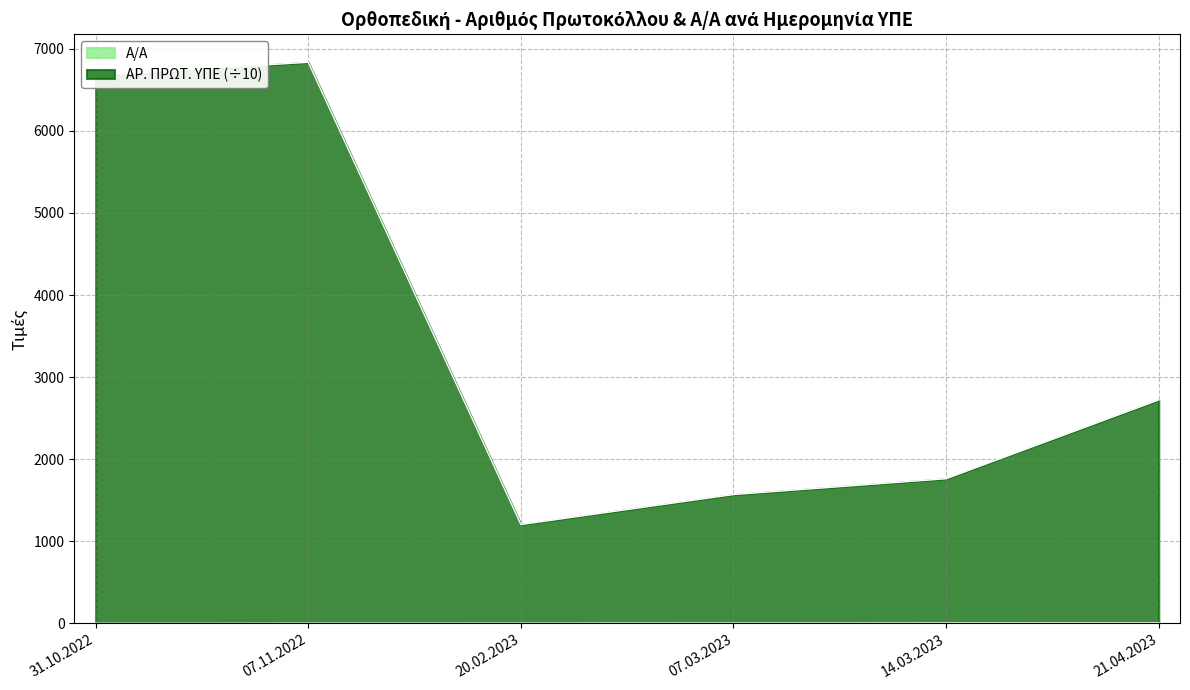

At which label does ΑΡ. ΠΡΩΤ. ΥΠΕ reach its peak?

07.11.2022